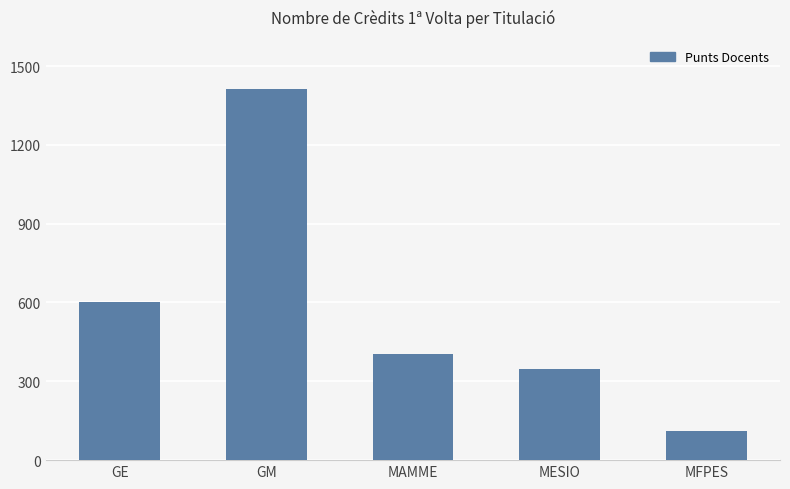

How many bars are there in total?

5